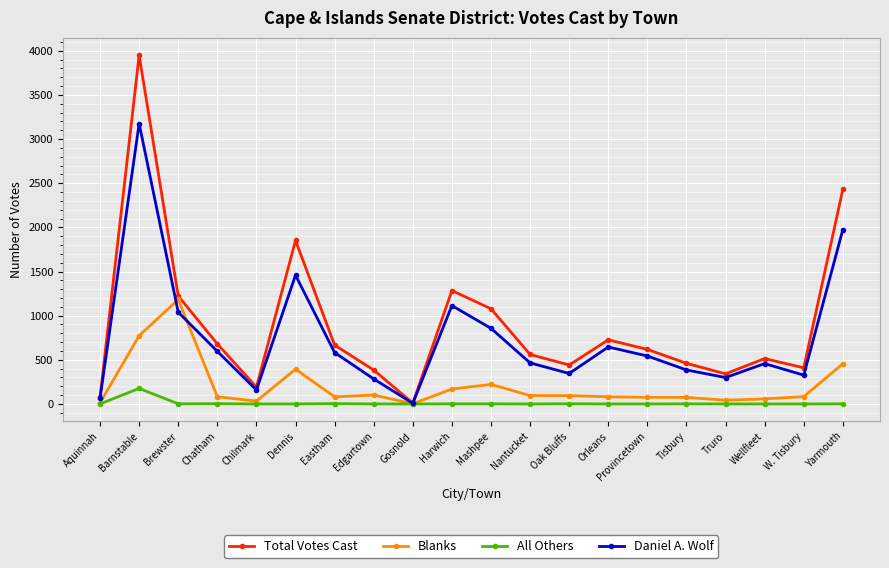

Does the chart display data point markers on the line(s)?

Yes